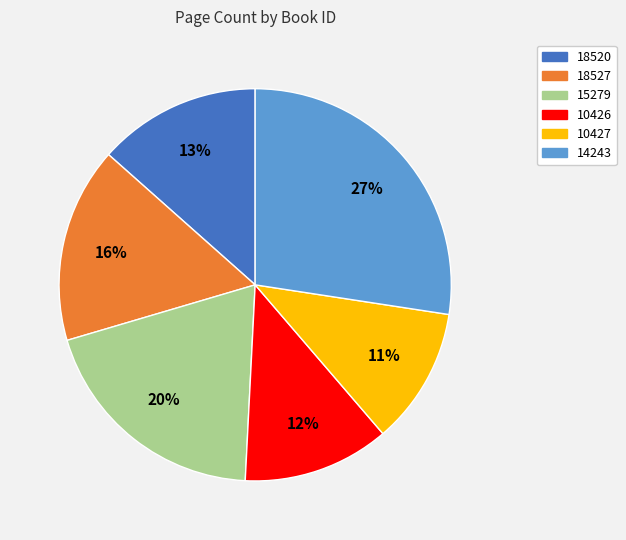

How many segments does this pie chart have?

6